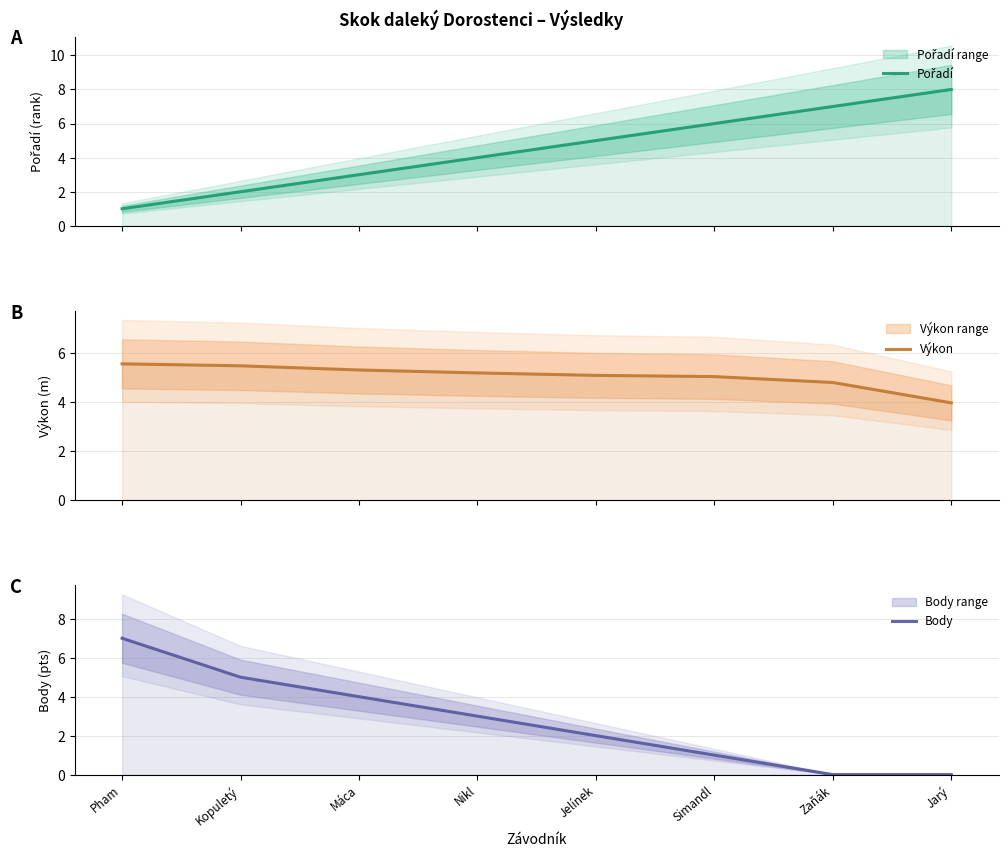

Is it true that Pořadí equals 1.0 at Pham?

True